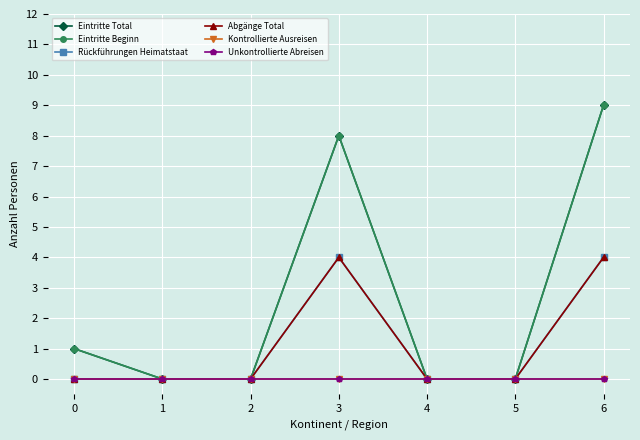

Rank the series by their maximum value, from highest to lowest.

Eintritte Total, Eintritte Beginn, Rückführungen Heimatstaat, Abgänge Total, Kontrollierte Ausreisen, Unkontrollierte Abreisen